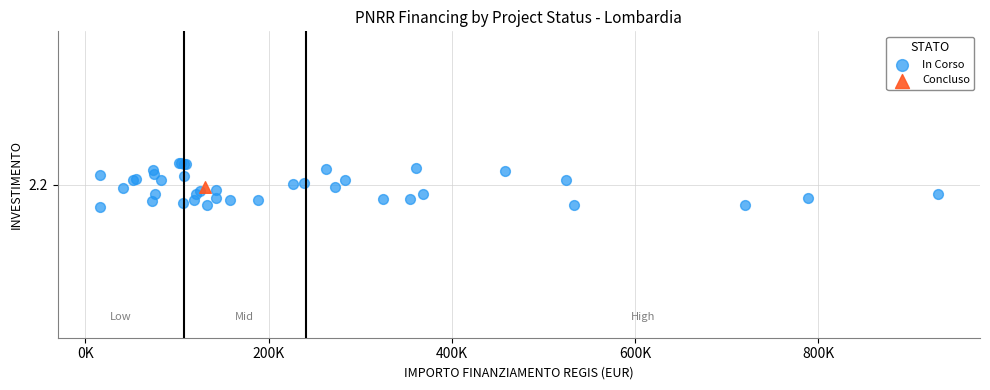

What are all the series names shown in the legend?

In Corso, Concluso